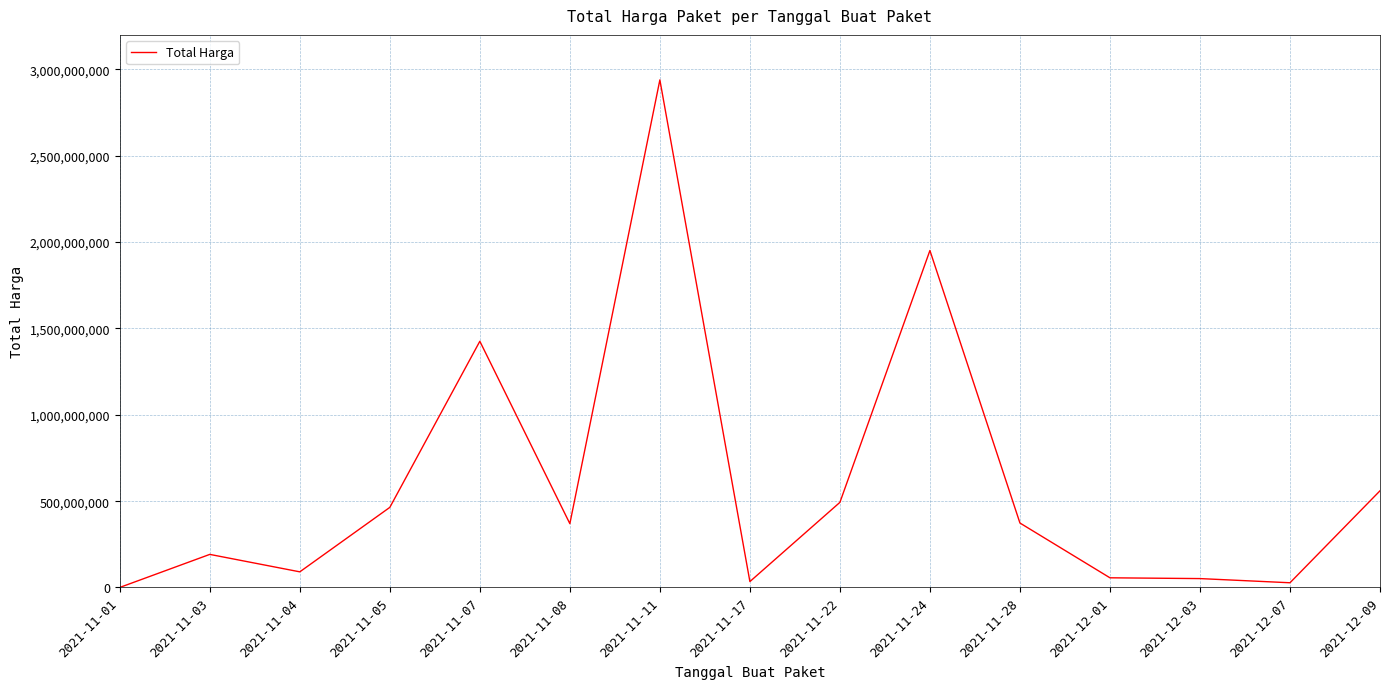

What is the difference between the maximum and minimum values?

2939019640